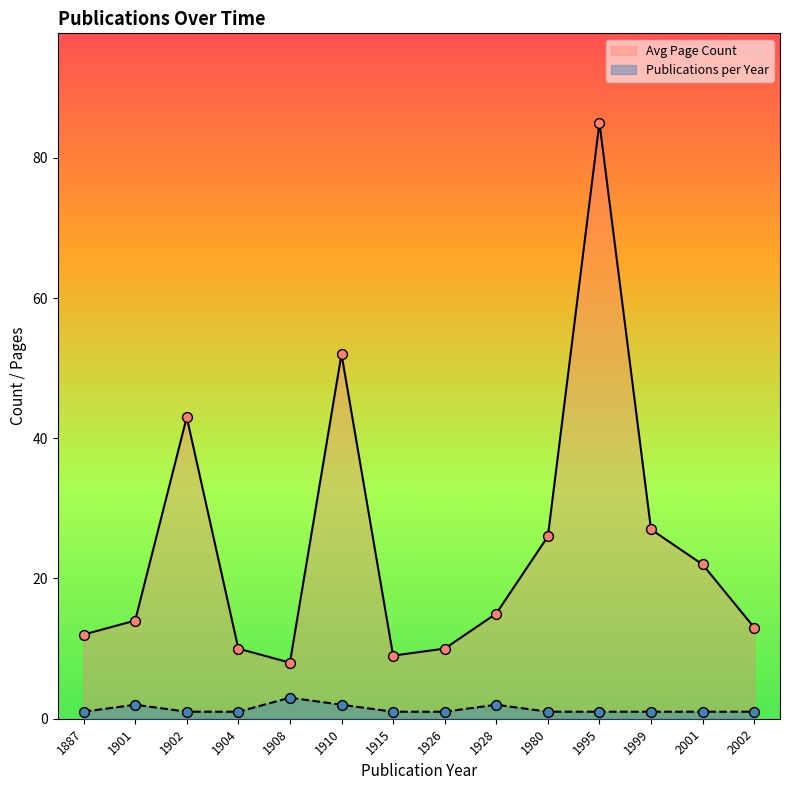

Which series reaches the maximum Y coordinate?

Avg Page Count